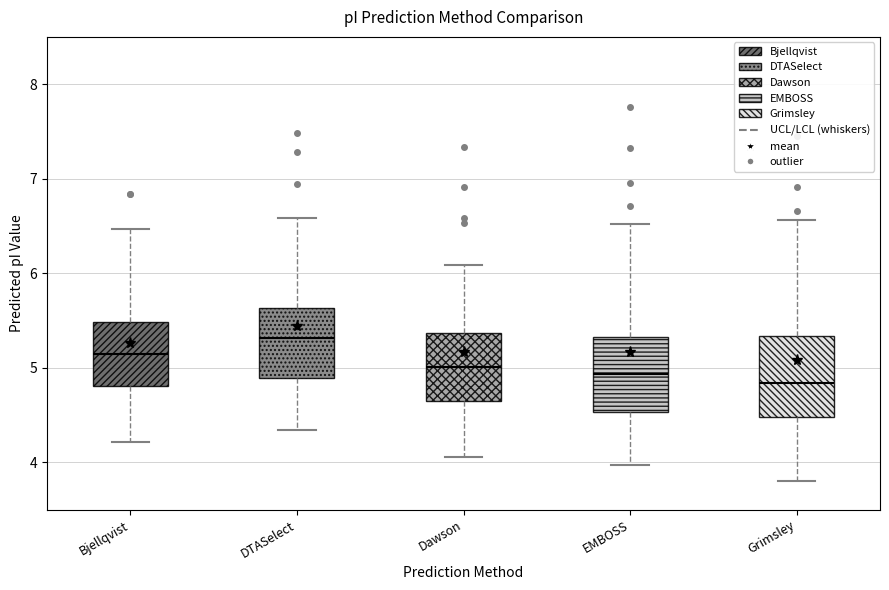

Reading left to right, transcribe this box plot: for each box, give where its median line is, the range the box spans, and where its two whiskers end, as read against the y-axis. The values are not printed on the chart, so give them approximately, as read against the axis.

Bjellqvist: median 5.1, box 4.8 to 5.5, whiskers 4.2 to 6.5
DTASelect: median 5.3, box 4.9 to 5.6, whiskers 4.3 to 6.6
Dawson: median 5.0, box 4.7 to 5.4, whiskers 4.1 to 6.1
EMBOSS: median 4.9, box 4.5 to 5.3, whiskers 4.0 to 6.5
Grimsley: median 4.8, box 4.5 to 5.3, whiskers 3.8 to 6.6